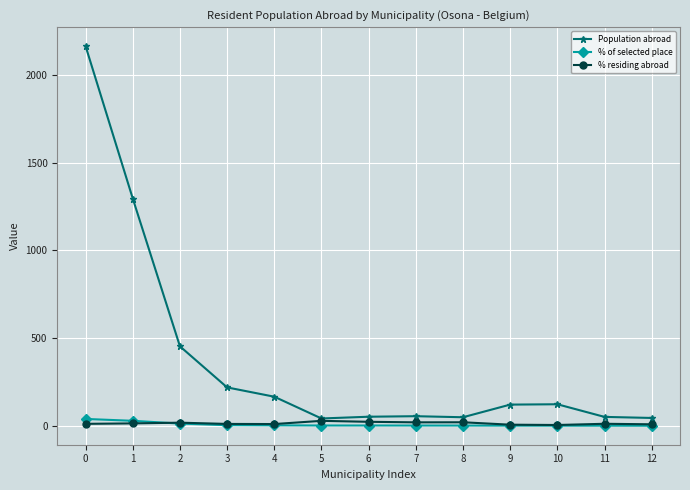

What are all the series names shown in the legend?

Population abroad, % of selected place, % residing abroad